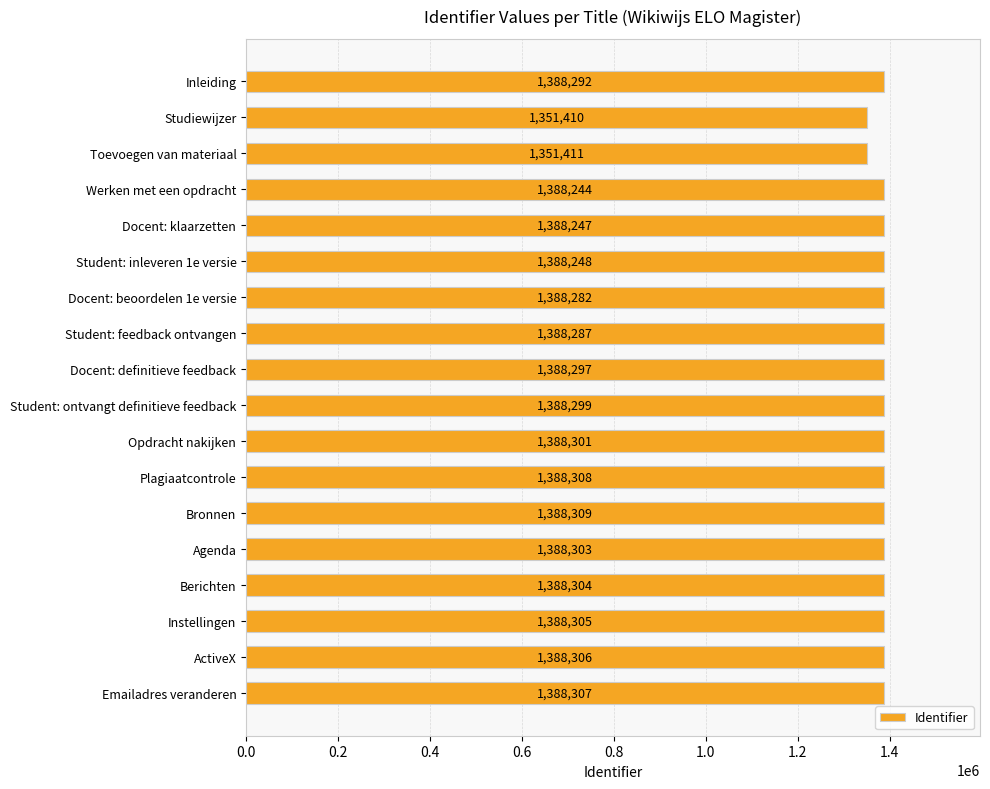

What is the value of the 18th bar from the top?

1388307